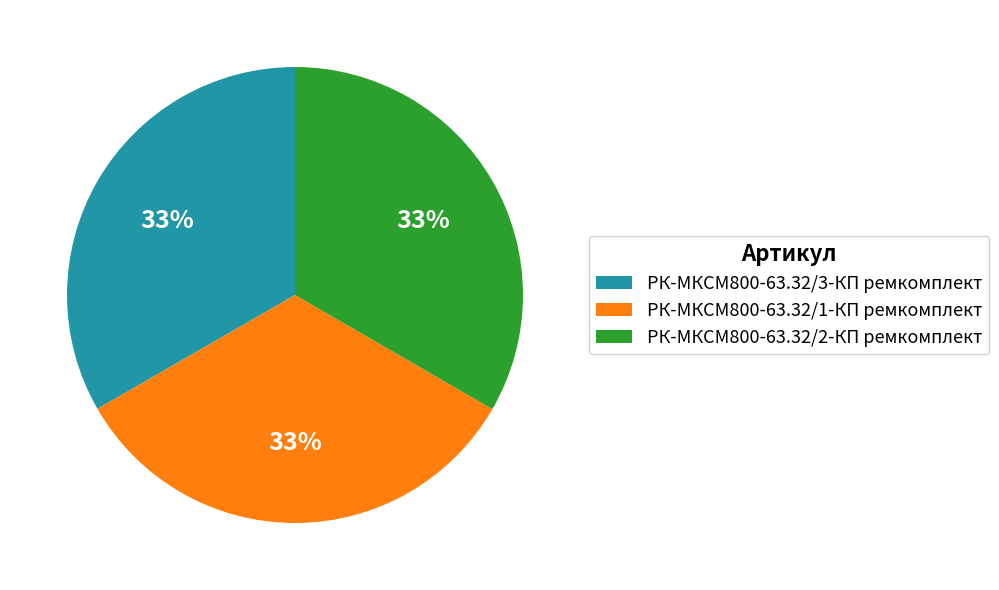

What is the ratio of the value at РК-МКСМ800-63.32/3-КП ремкомплект to the value at РК-МКСМ800-63.32/2-КП ремкомплект?

1.0